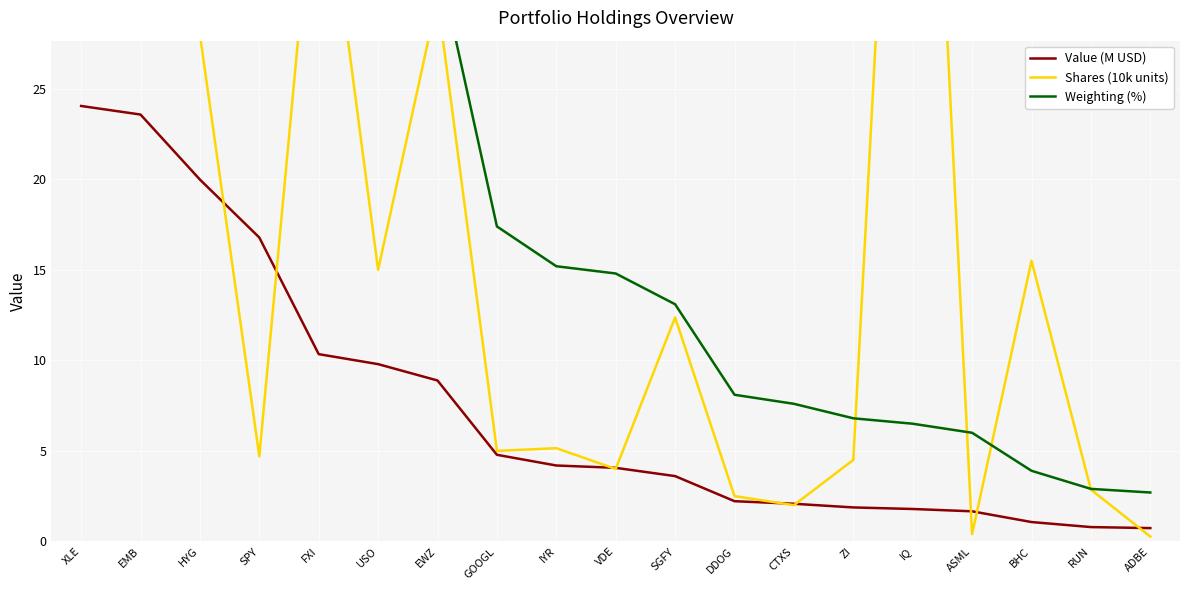

True or false: Shares (10k units) has more than 2 interior local peaks.

True